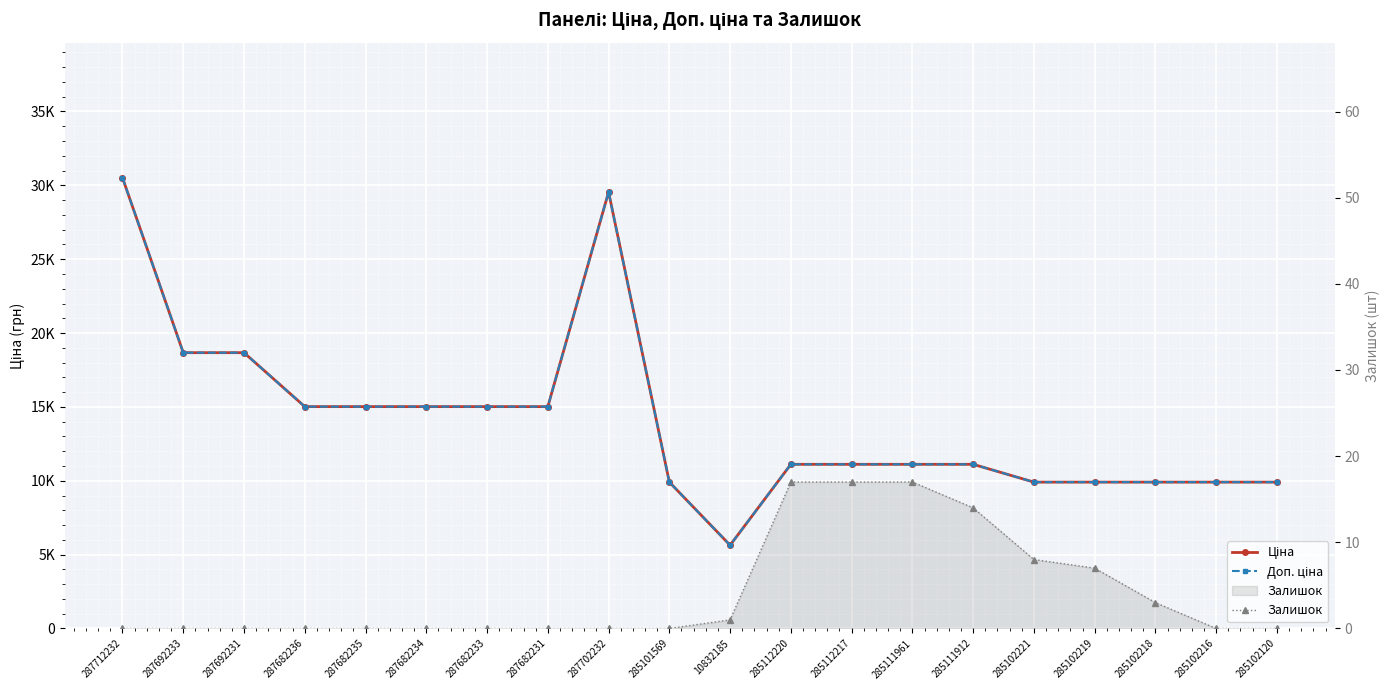

At which label does Ціна reach its peak?

287712232